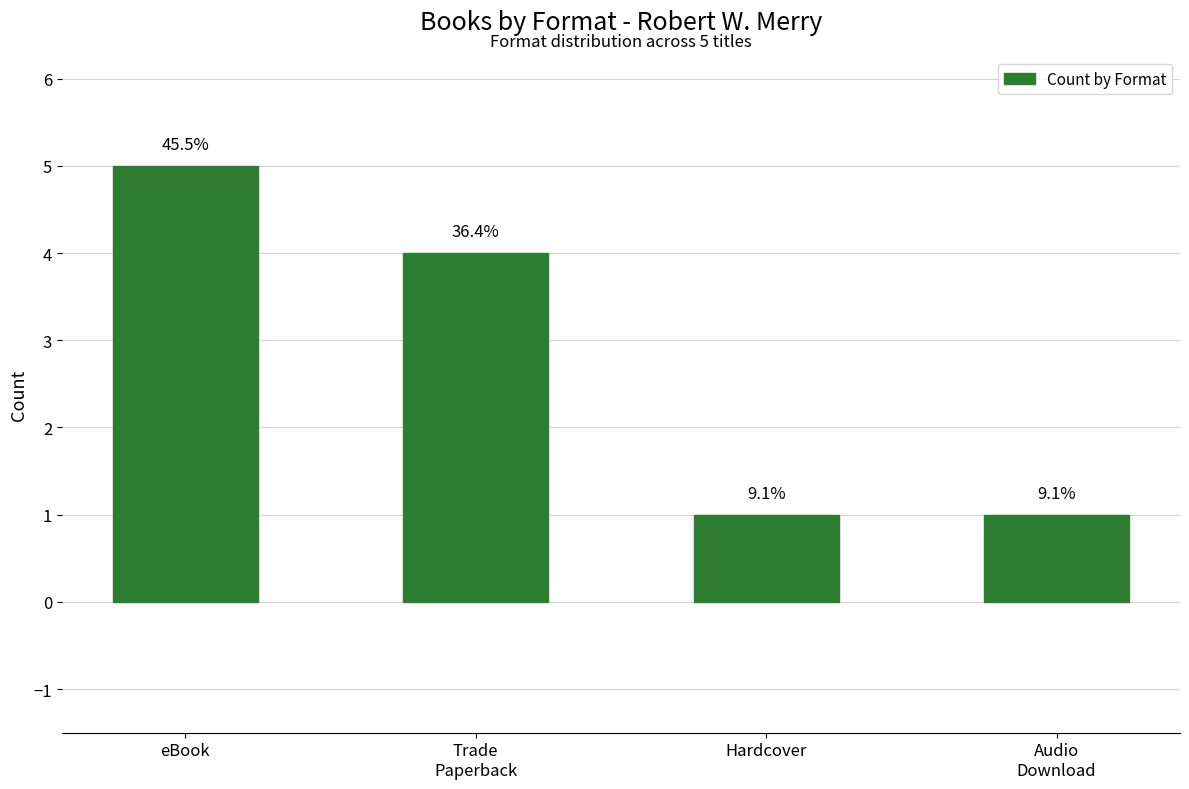

How many bars are there in total?

4